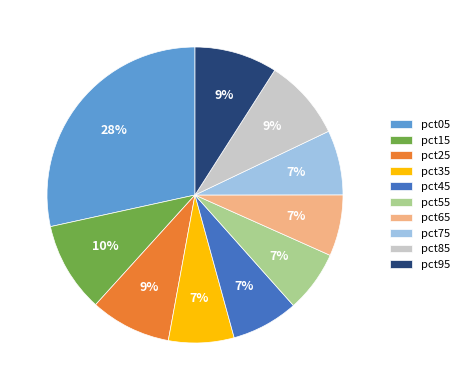

Is it true that pct35 is 7% of the pie?

True